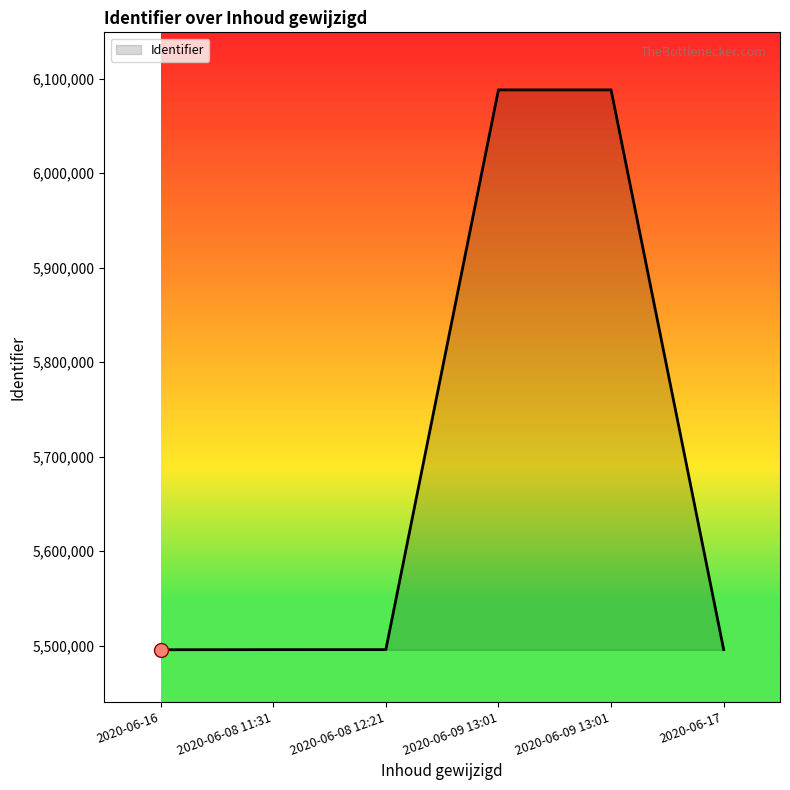

How many values are below 5495776?

3